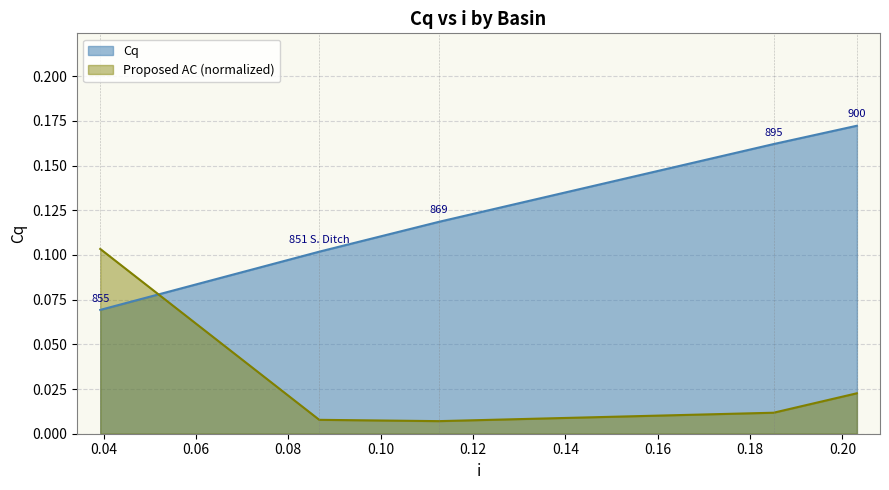

Which series has the largest total across all categories?

Cq